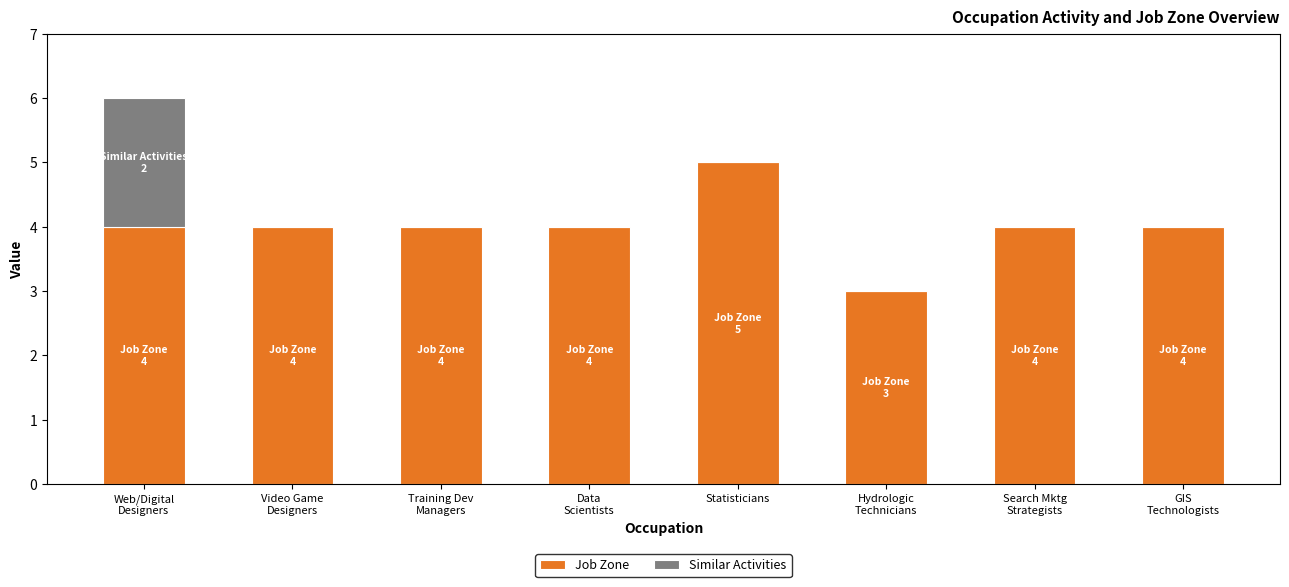

The value of Job Zone at Statisticians is 2. True or false?

False